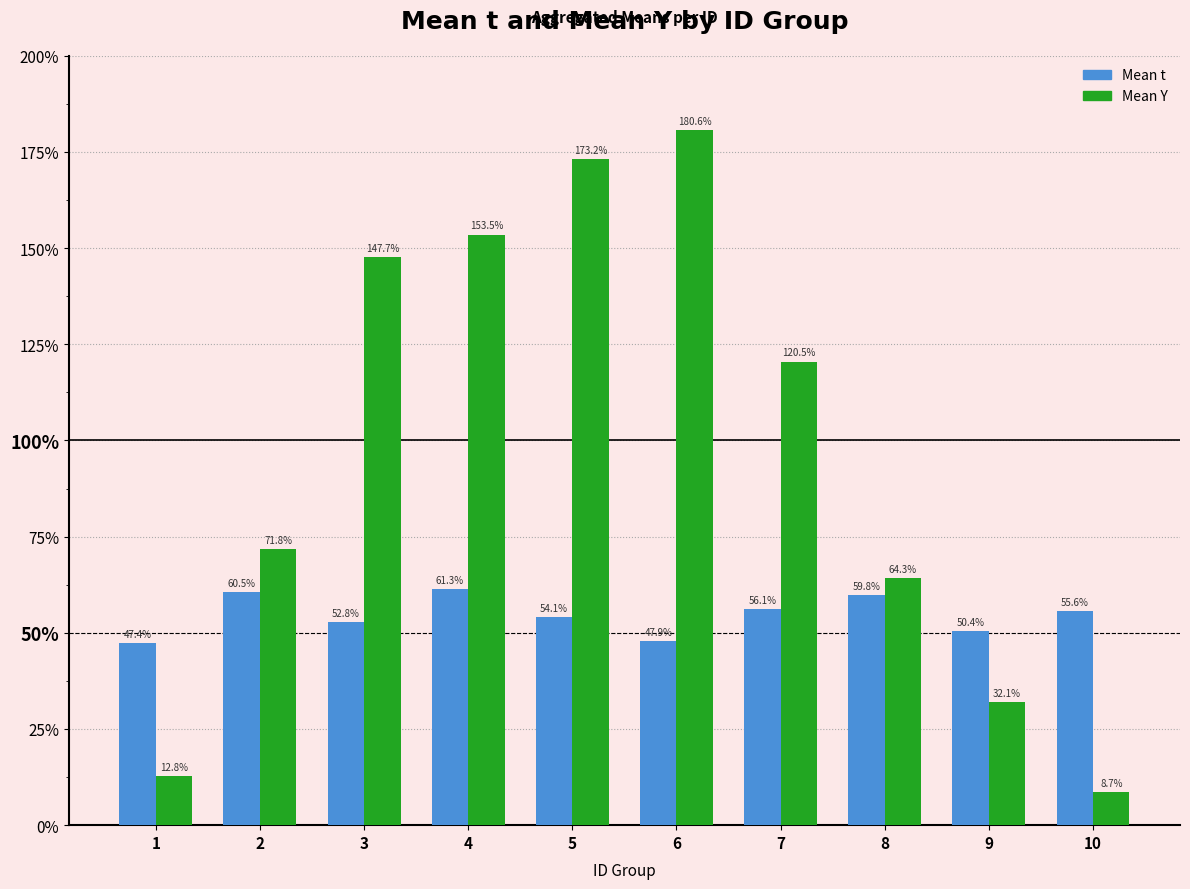

Are the bars horizontal?

No